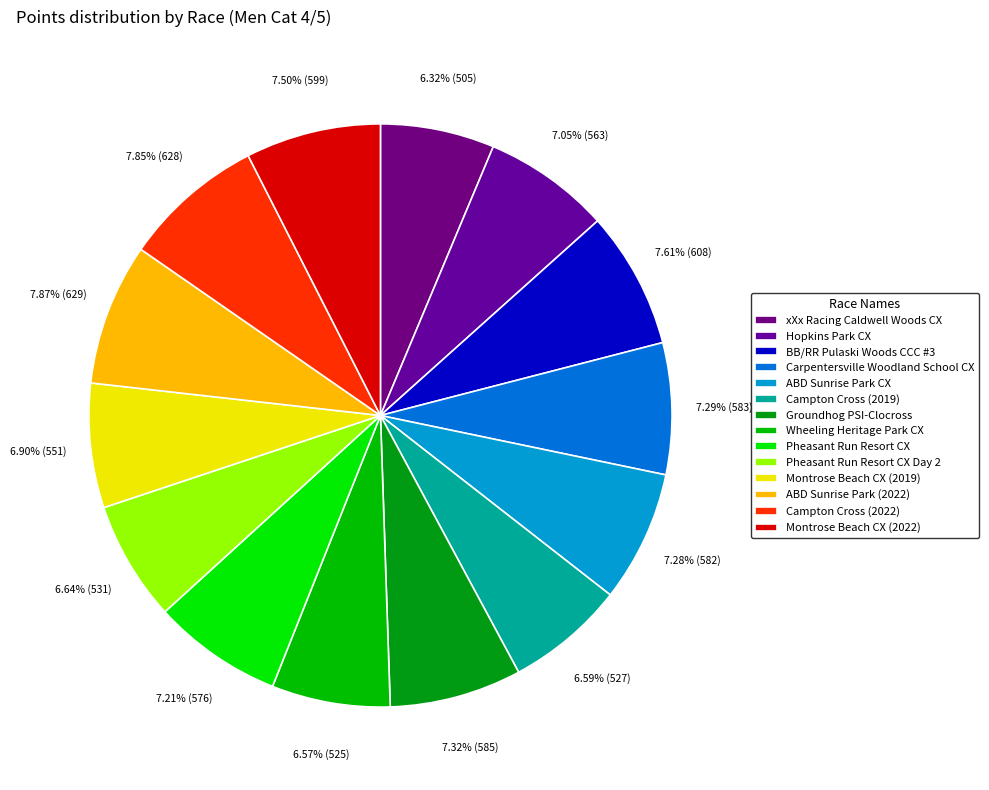

Which category has the biggest portion of the pie?

ABD Sunrise Park (2022)